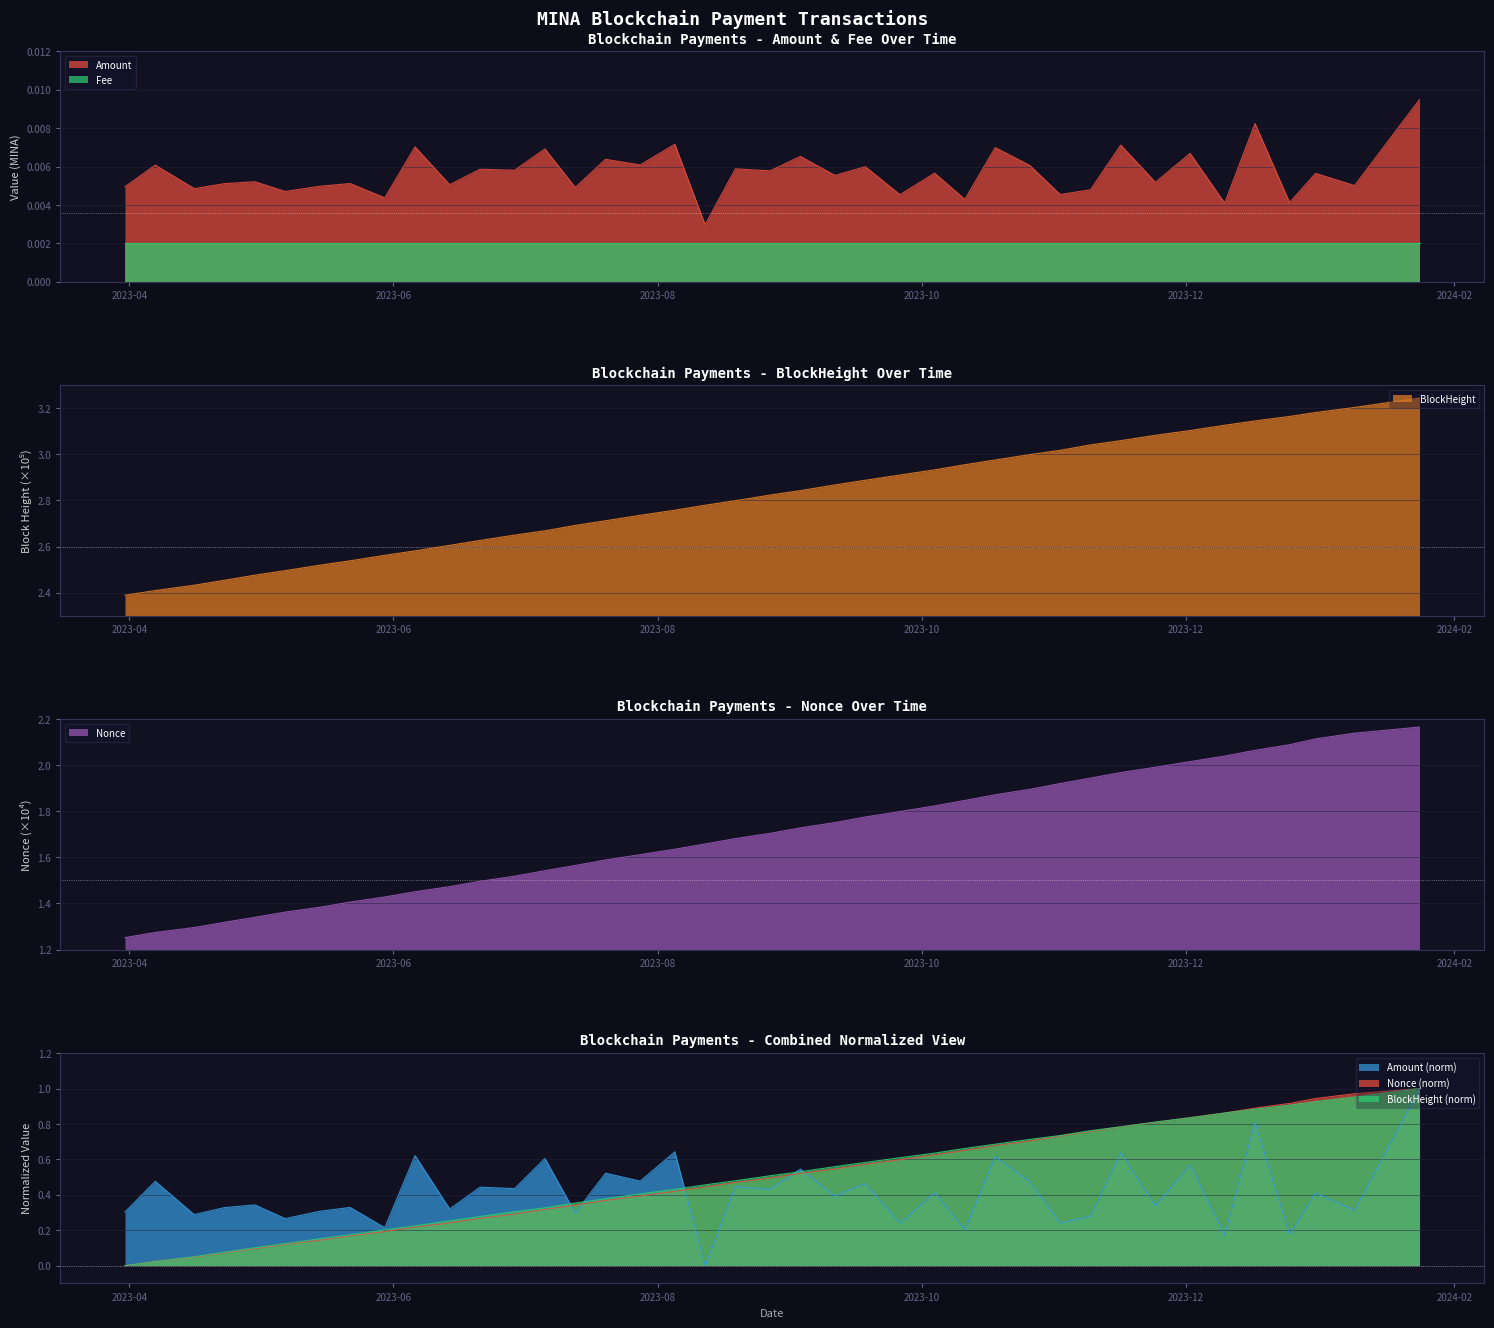

The value at 2023-04-07 is 0.0. True or false?

True